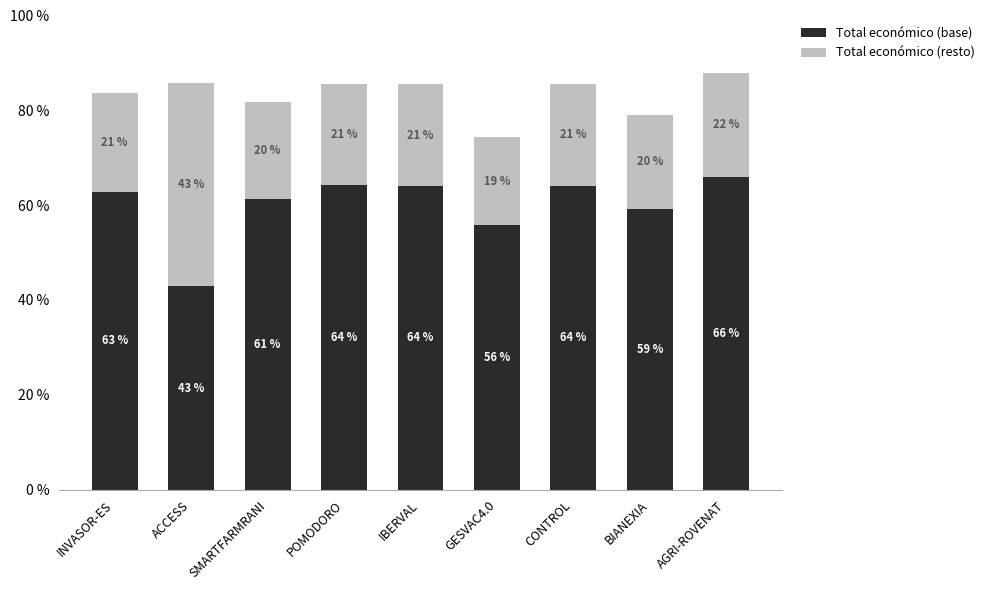

At which label does Total económico (base) reach its minimum?

ACCESS